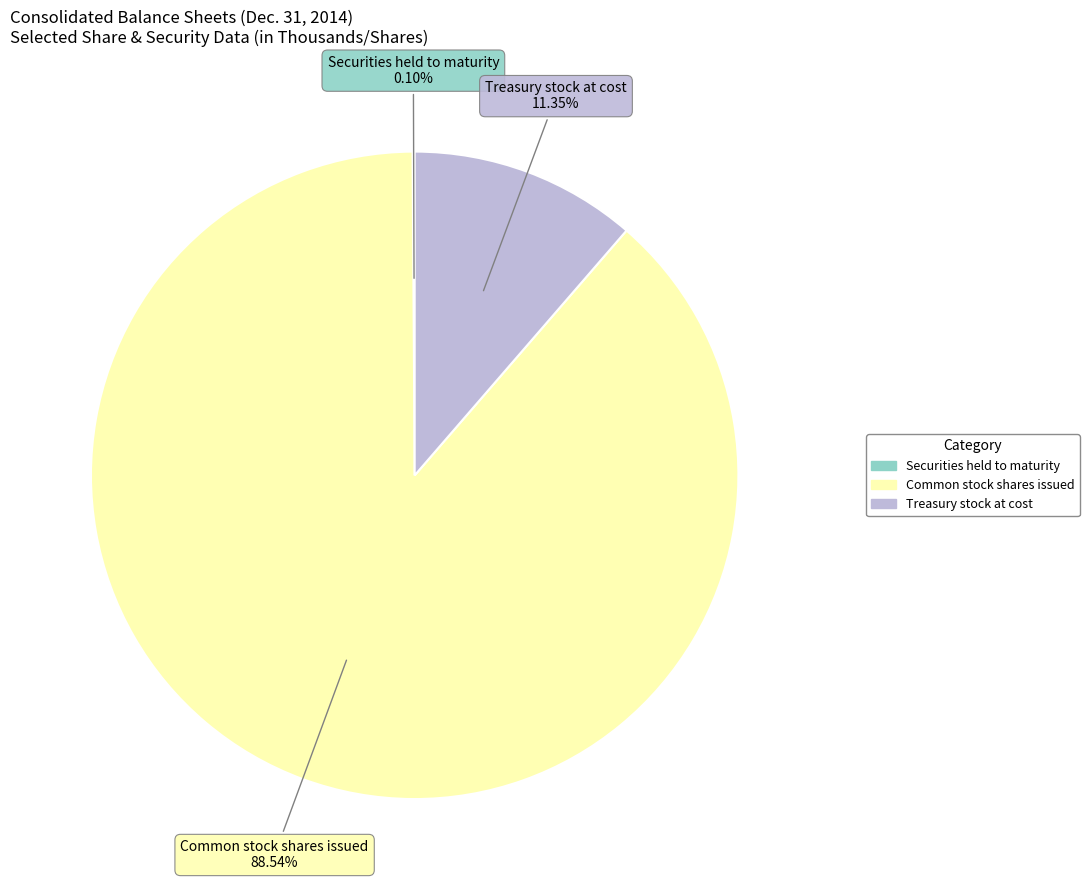

Do Common stock shares issued and Treasury stock at cost together represent more than half of the pie?

Yes